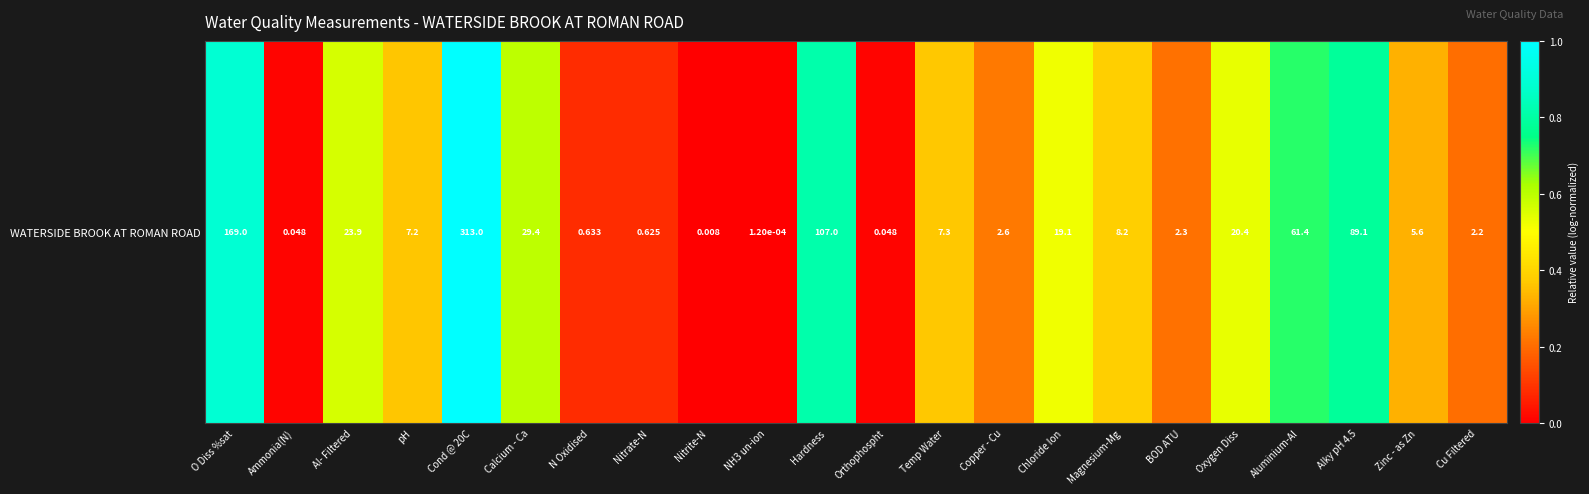

How many values exceed 0?

21